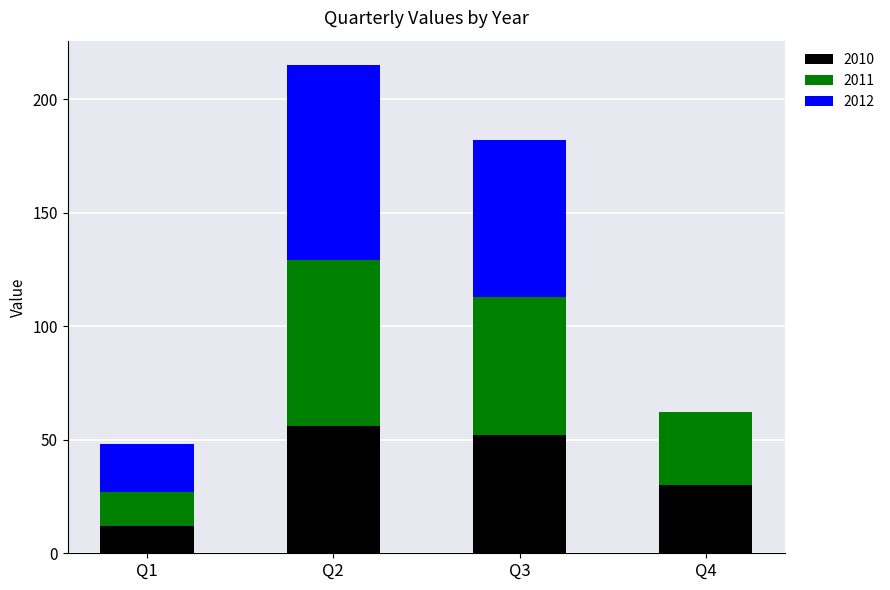

Are the bars horizontal?

No